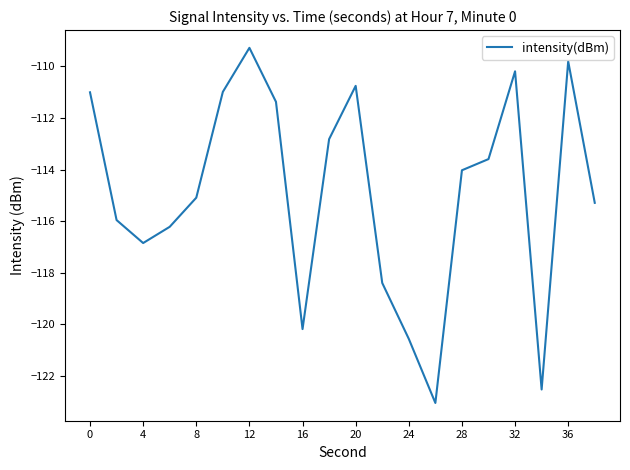

How many interior local peaks (higher than both neighbors) does the data have?

4